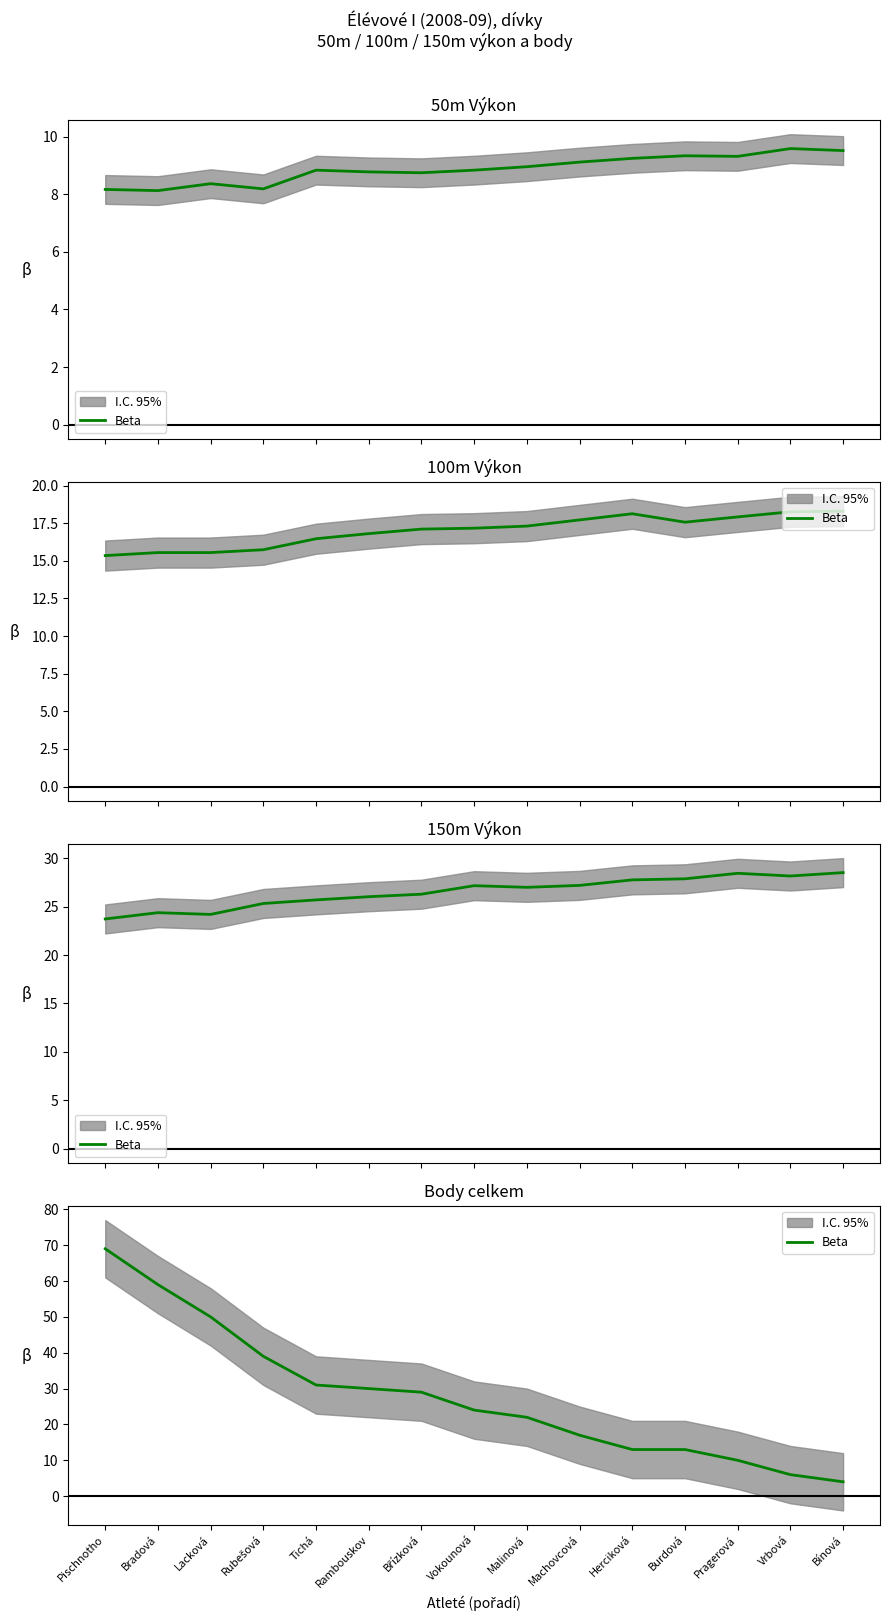

How many values exceed 24?

7